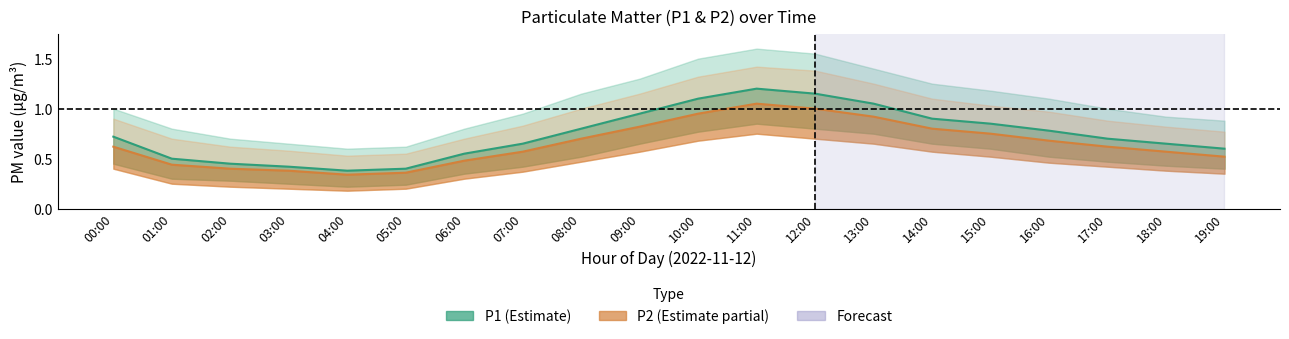

At which category is the sum across all series the highest?

11:00